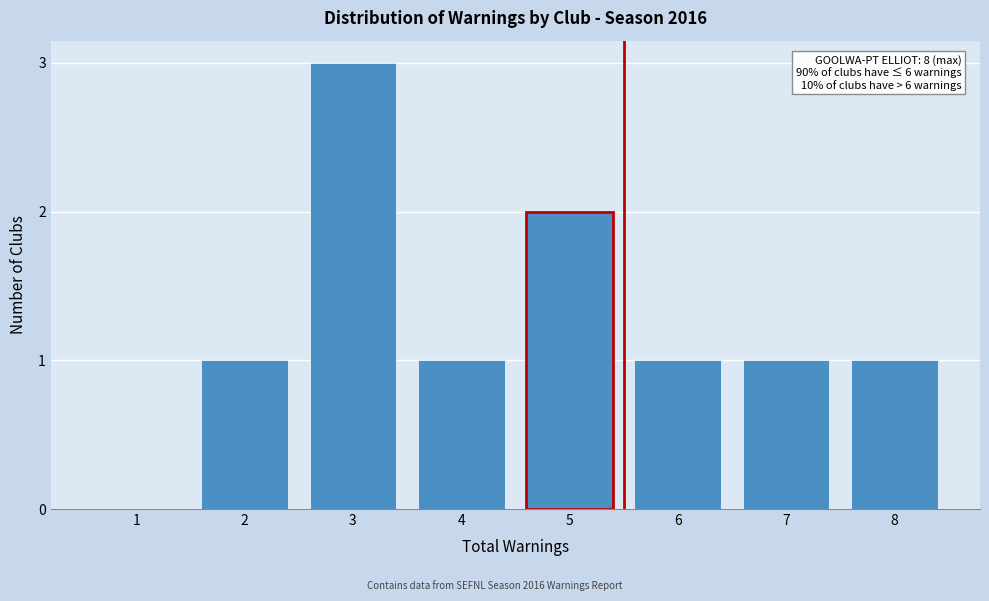

Reading left to right, transcribe all the data shown in this chart.

1=0	2=1	3=3	4=1	5=2	6=1	7=1	8=1